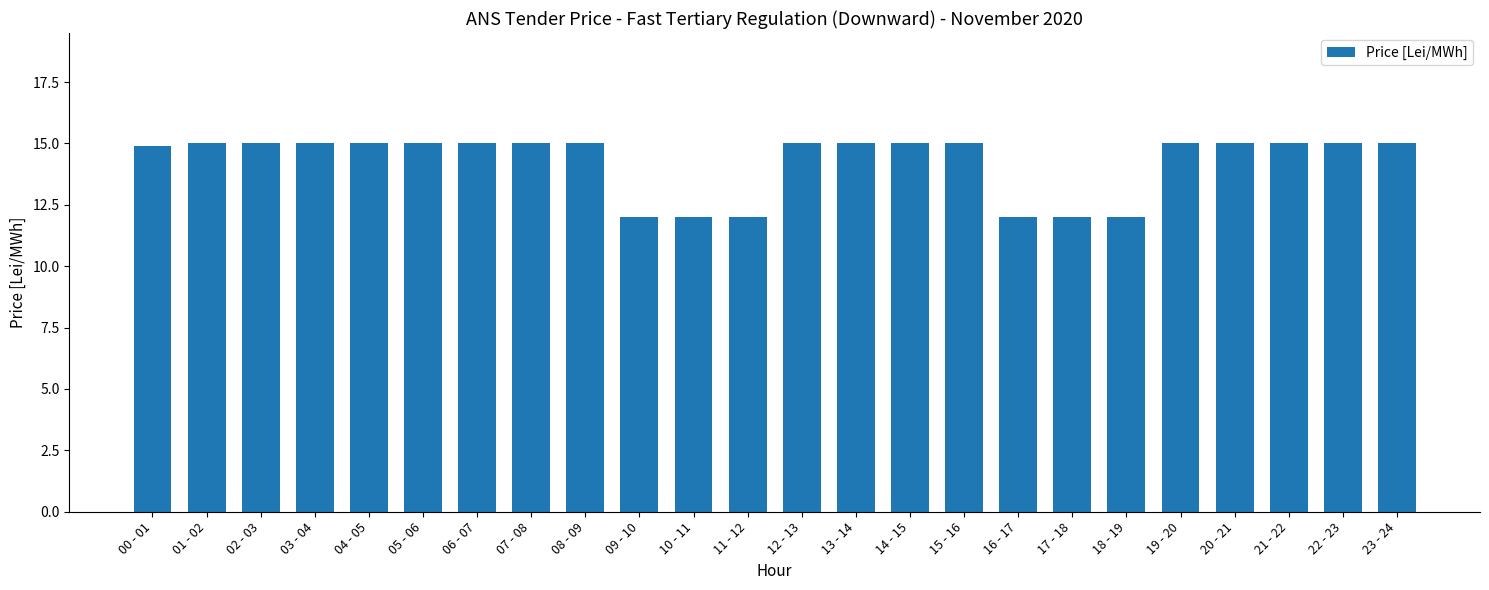

What is the approximate value at 02 - 03?

15.0